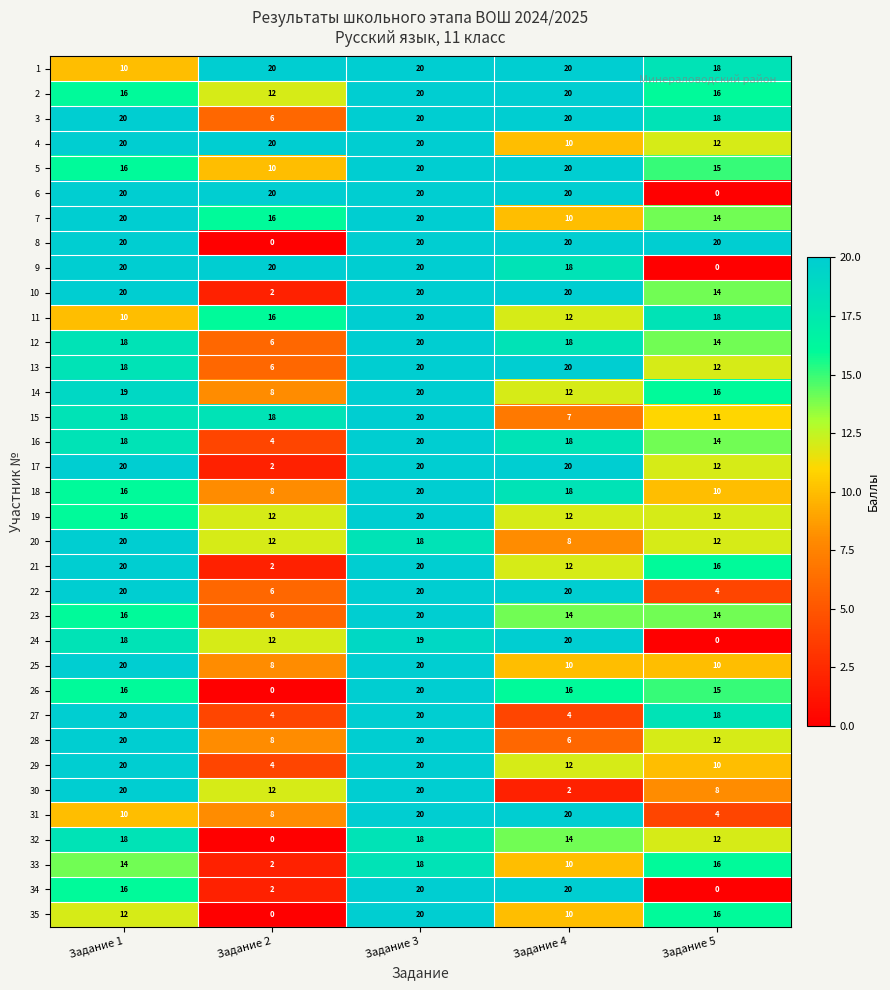

What is the difference between the highest and lowest values at Задание 2?

20